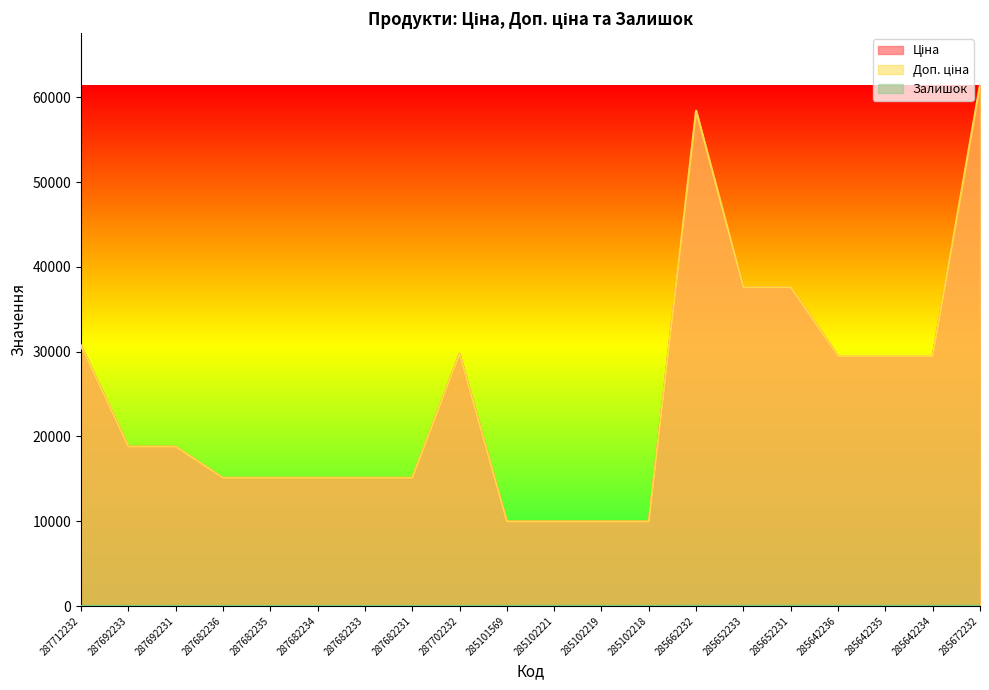

True or false: Залишок and Ціна cross at least once.

False